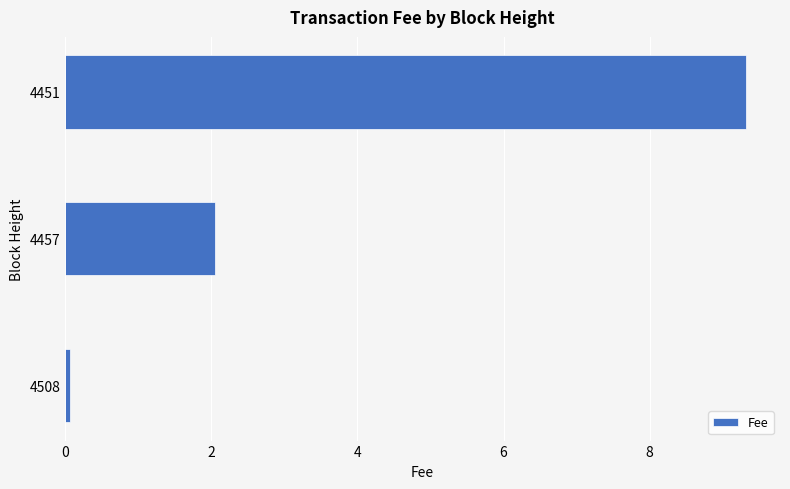

What is the sum of all values?

11.4